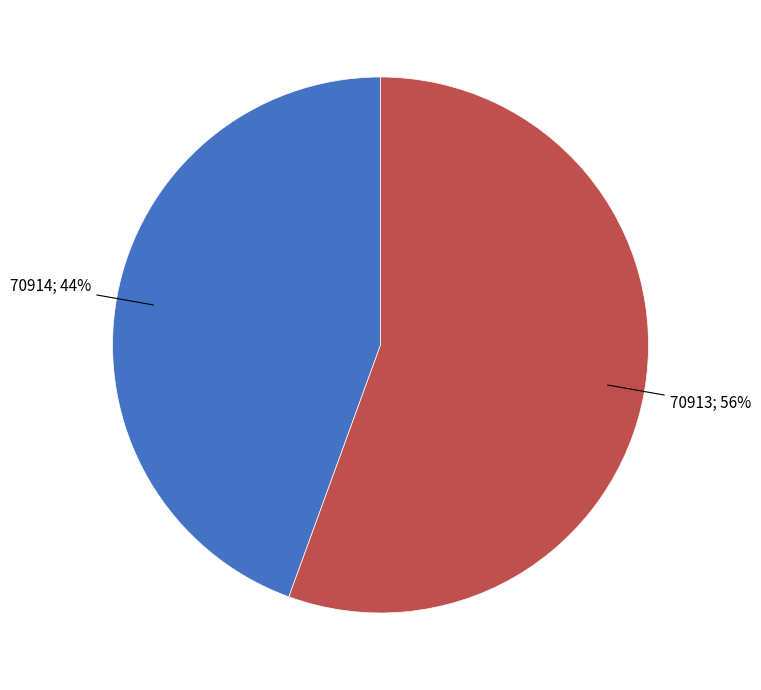

To the nearest percent, what is the average slice percentage?

50%